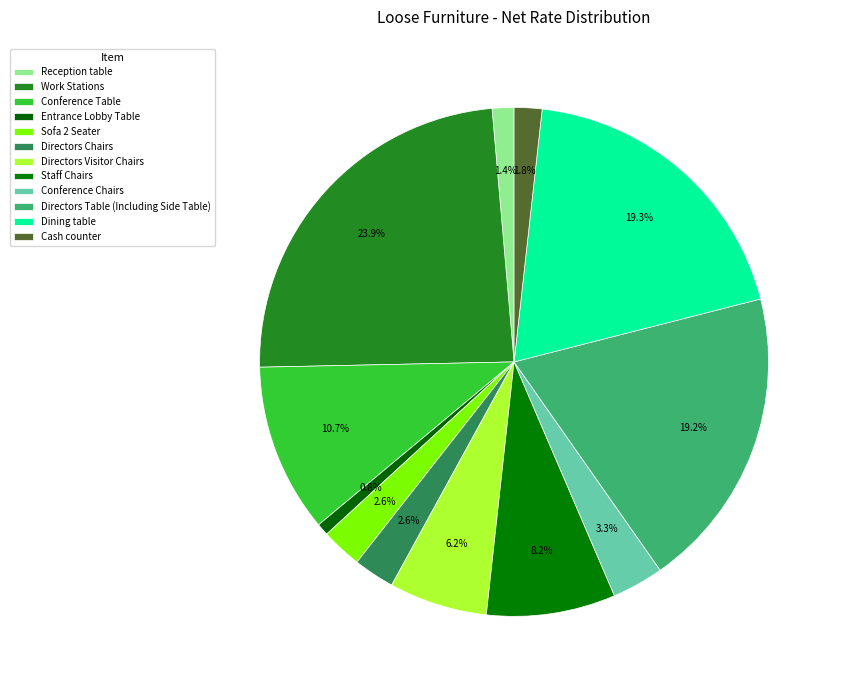

Is it true that Directors Table (Including Side Table) is 32% of the pie?

False